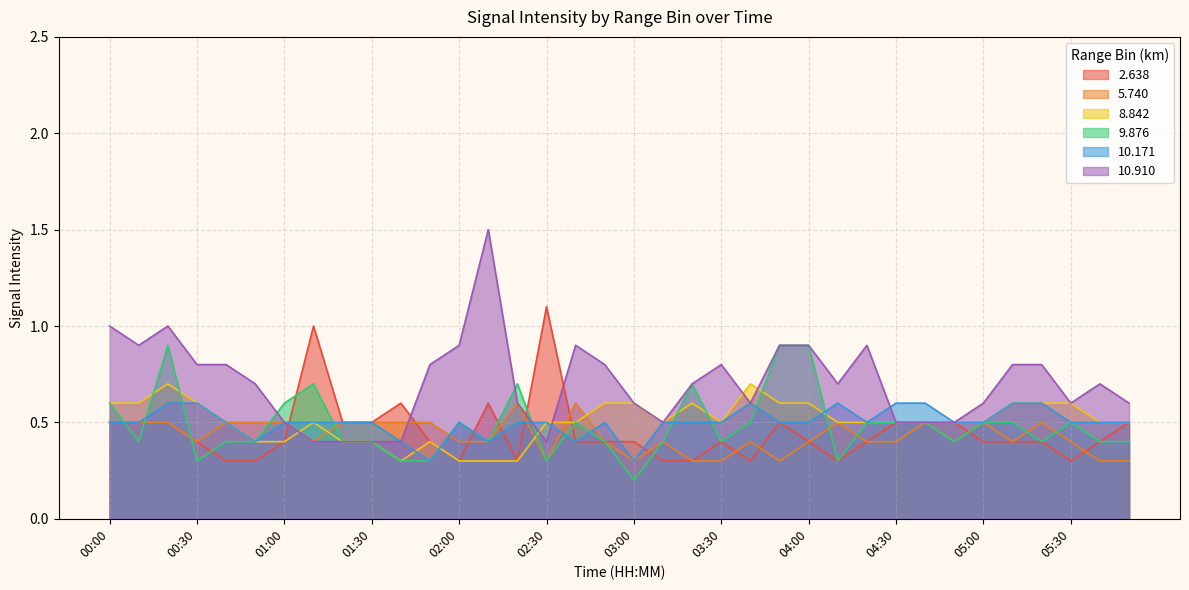

Between which two adjacent categories do  10.171 and   2.638 first intersect?

01:00 and 01:10